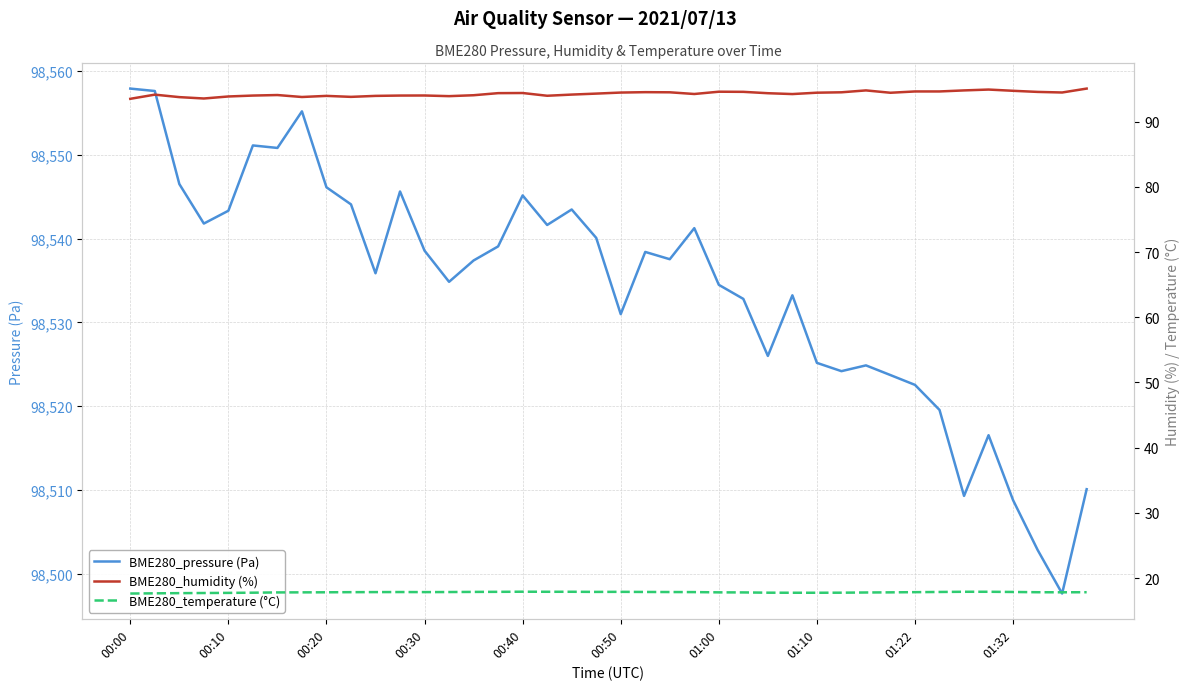

Reading left to right, list all the values displayed in this chart.

BME280_pressure (Pa): 98557.9	98557.6	98546.5	98541.8	98543.3	98551.1	98550.8	98555.2	98546.1	98544.1	98535.9	98545.6	98538.6	98534.8	98537.4	98539.1	98545.2	98541.6	98543.5	98540.1	98531.0	98538.4	98537.5	98541.2	98534.5	98532.8	98526.0	98533.2	98525.2	98524.2	98524.9	98523.7	98522.5	98519.5	98509.3	98516.5	98508.8	98502.8	98497.6	98510.1
BME280_humidity (%): 93.5	94.1	93.8	93.5	93.8	94.0	94.1	93.8	93.9	93.8	93.9	94.0	94.0	93.9	94.0	94.4	94.4	94.0	94.1	94.3	94.5	94.5	94.5	94.2	94.6	94.6	94.3	94.2	94.4	94.5	94.8	94.4	94.6	94.6	94.8	94.9	94.7	94.5	94.5	95.1
BME280_temperature (°C): 17.6	17.7	17.7	17.7	17.7	17.8	17.8	17.8	17.8	17.9	17.9	17.9	17.9	17.9	17.9	17.9	17.9	17.9	17.9	17.9	17.9	17.9	17.9	17.9	17.8	17.8	17.8	17.8	17.8	17.8	17.8	17.8	17.9	17.9	17.9	17.9	17.9	17.8	17.8	17.8